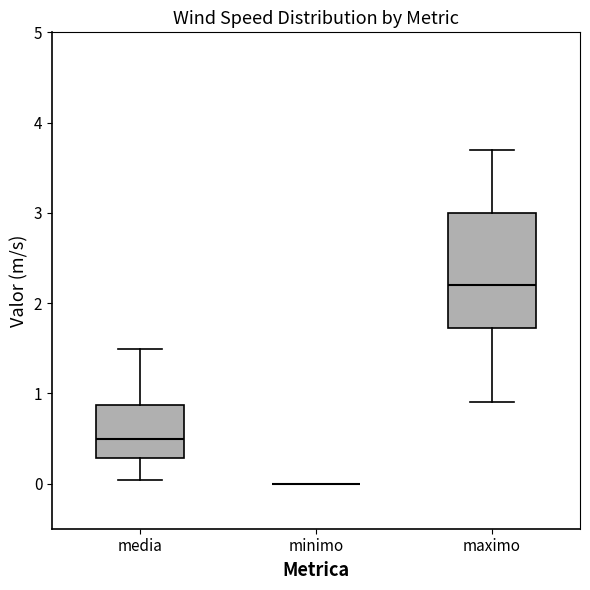

Reading left to right, transcribe this box plot: for each box, give where its median line is, the range the box spans, and where its two whiskers end, as read against the y-axis. The values are not printed on the chart, so give them approximately, as read against the axis.

media: median 0.5, box 0.3 to 0.9, whiskers 0.0 to 1.5
minimo: box collapsed to a line at 0.0, whiskers 0.0 to 0.0
maximo: median 2.2, box 1.7 to 3.0, whiskers 0.9 to 3.7